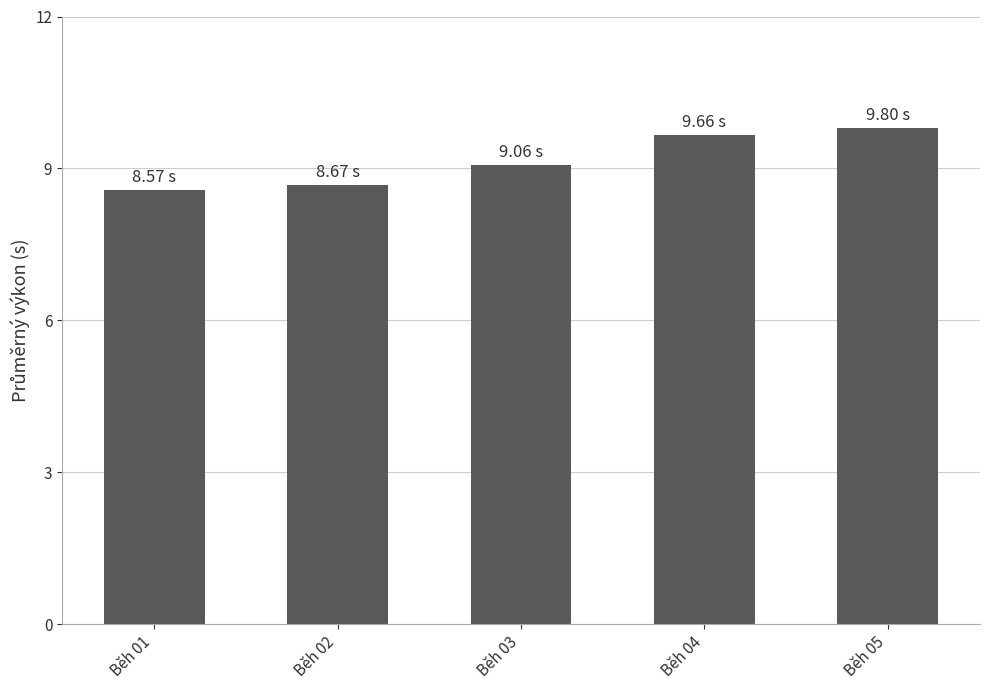

Reading left to right, what are all the values shown in this chart?

Běh 01=8.6	Běh 02=8.7	Běh 03=9.1	Běh 04=9.7	Běh 05=9.8